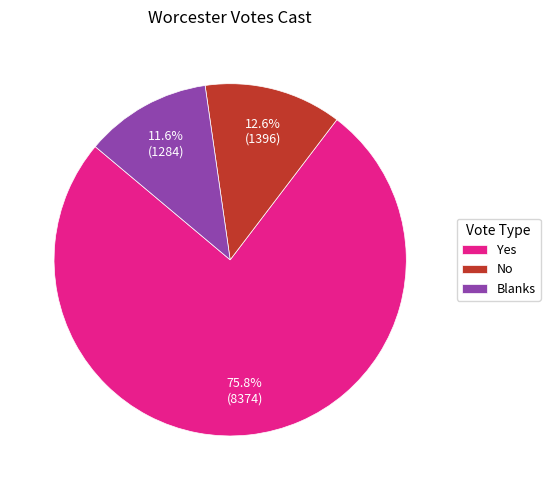

Which slice represents more than half of the pie?

Yes